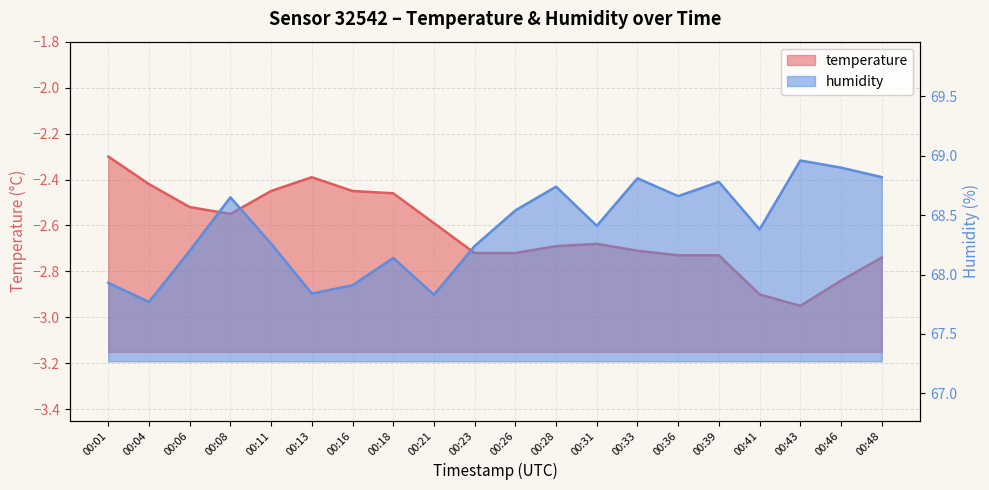

The humidity series shows 33.6 at 00:13. True or false?

False